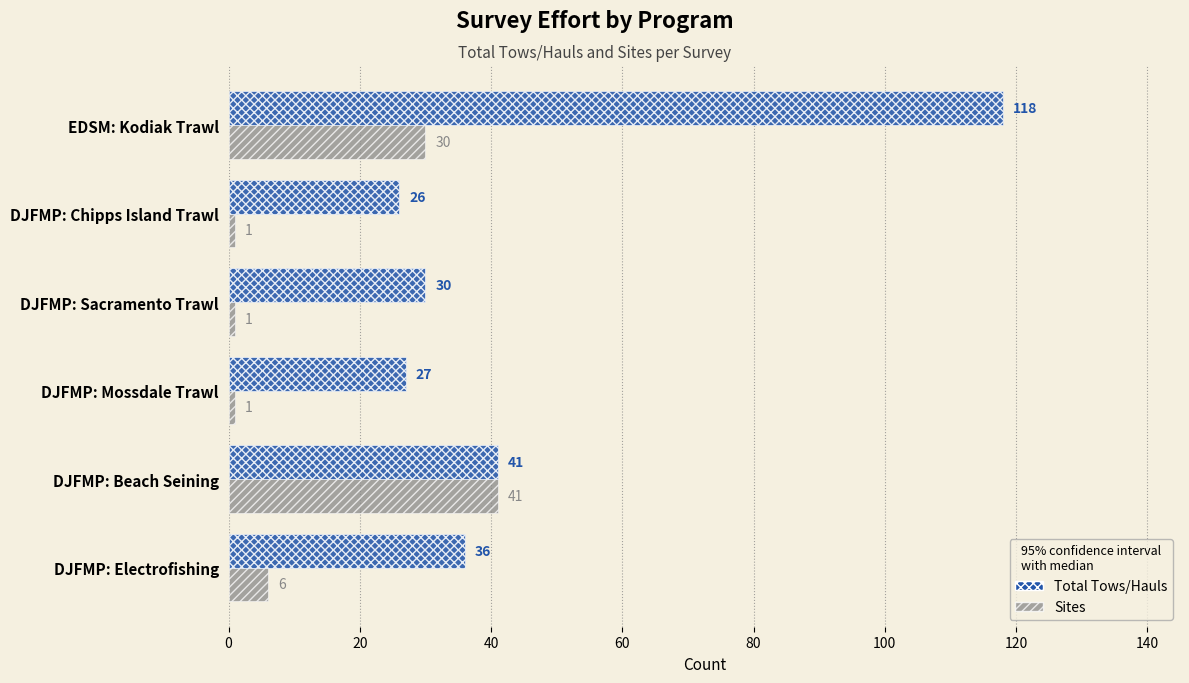

List the series in order of their peak value, highest first.

Total Tows/Hauls, Sites